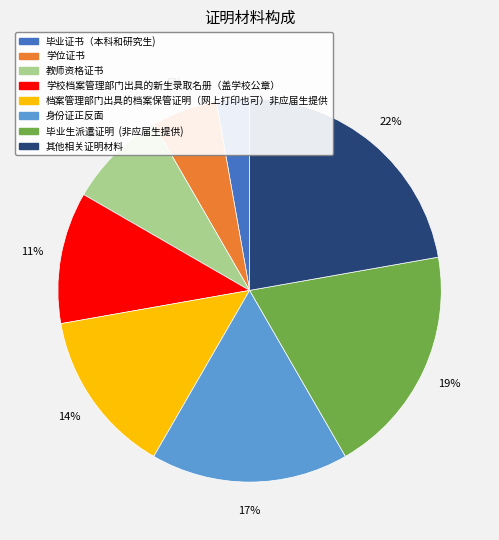

Between 学位证书 and 身份证正反面, which is larger?

身份证正反面